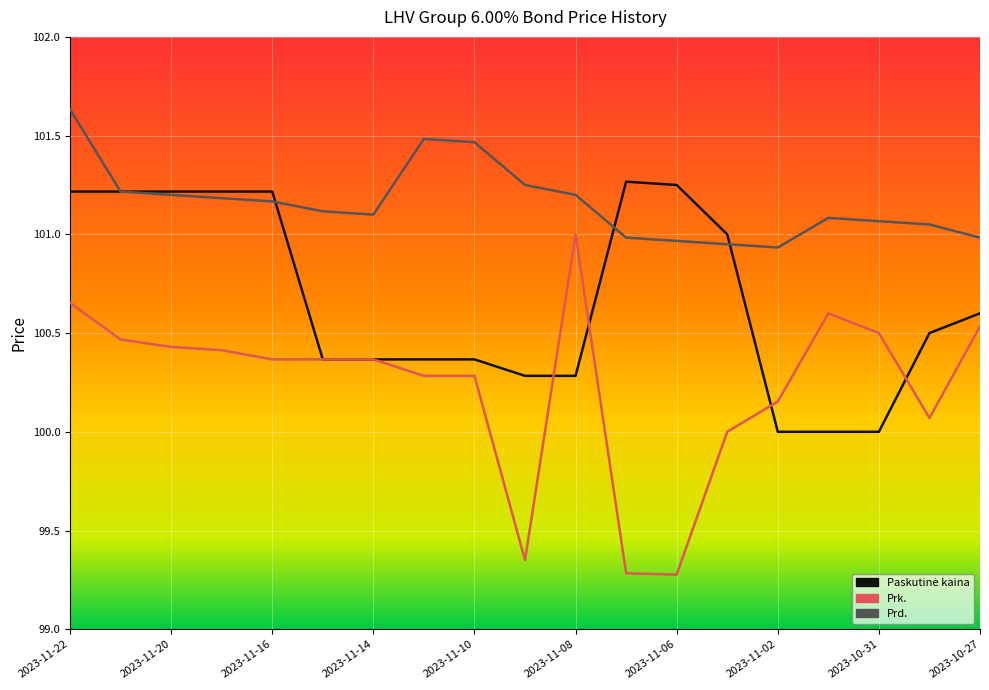

Which series has the largest range (max minus min)?

Prk.